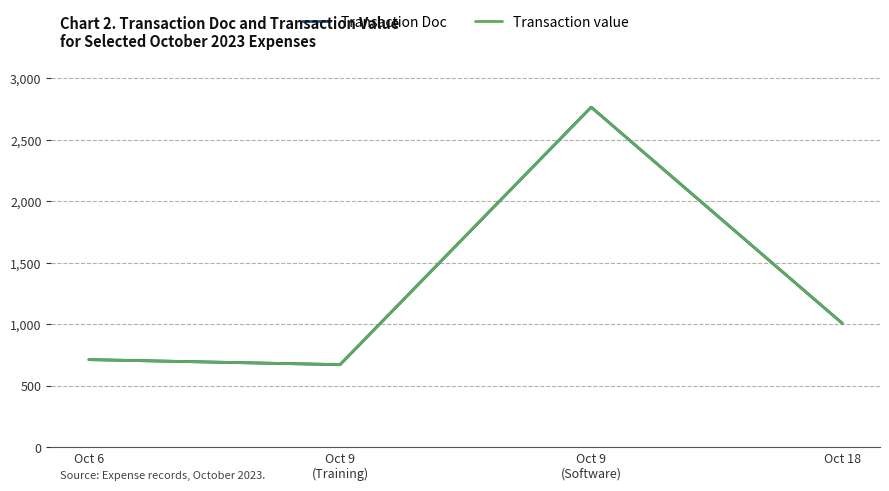

Rank the series at Oct 18 from highest to lowest value.

Transaction Doc, Transaction value